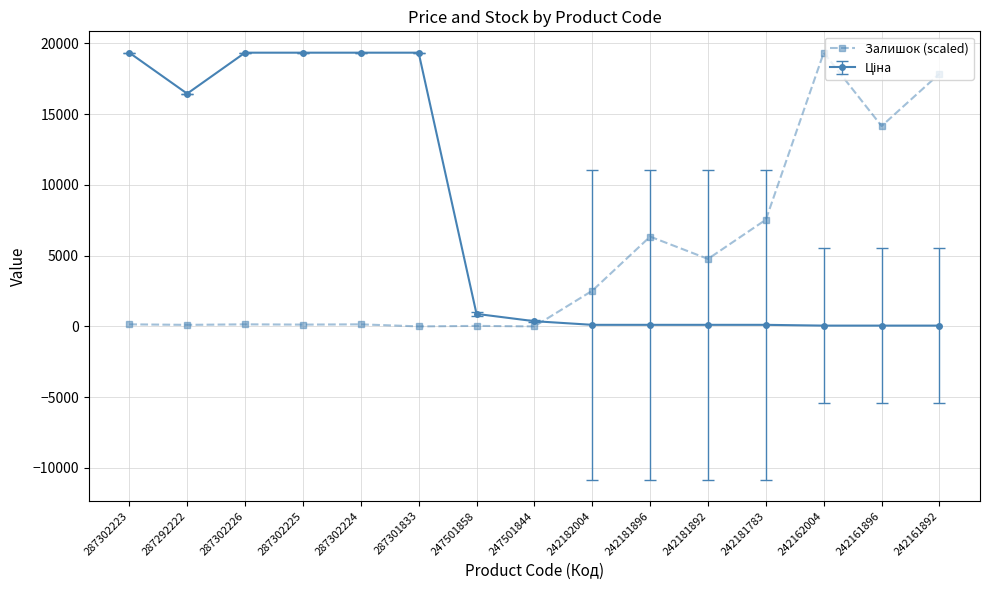

The Залишок (scaled) series shows 9002.6 at 287301833. True or false?

False